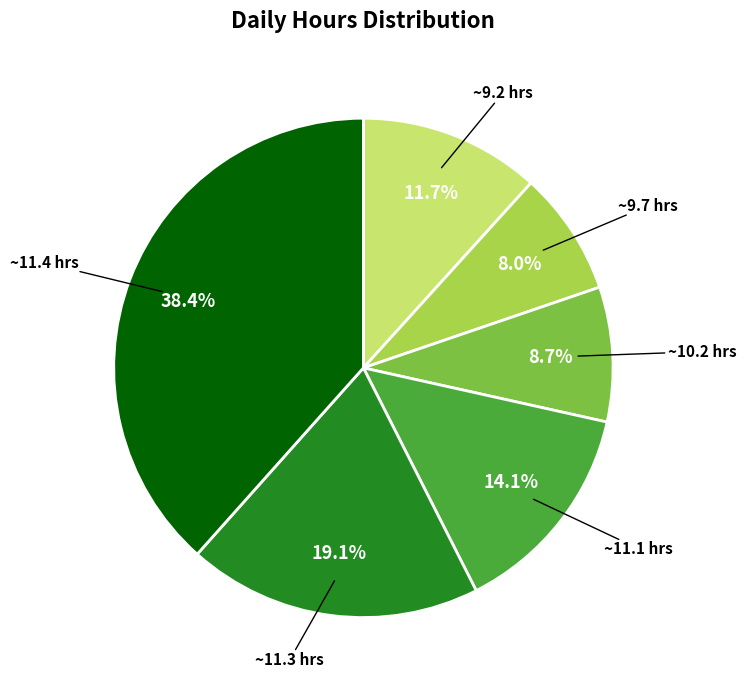

To the nearest percent, what is the average slice percentage?

17%